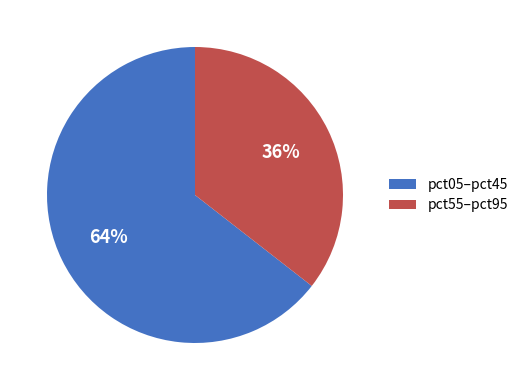

What percentage is the pct05–pct45 slice, to the nearest percent?

64%